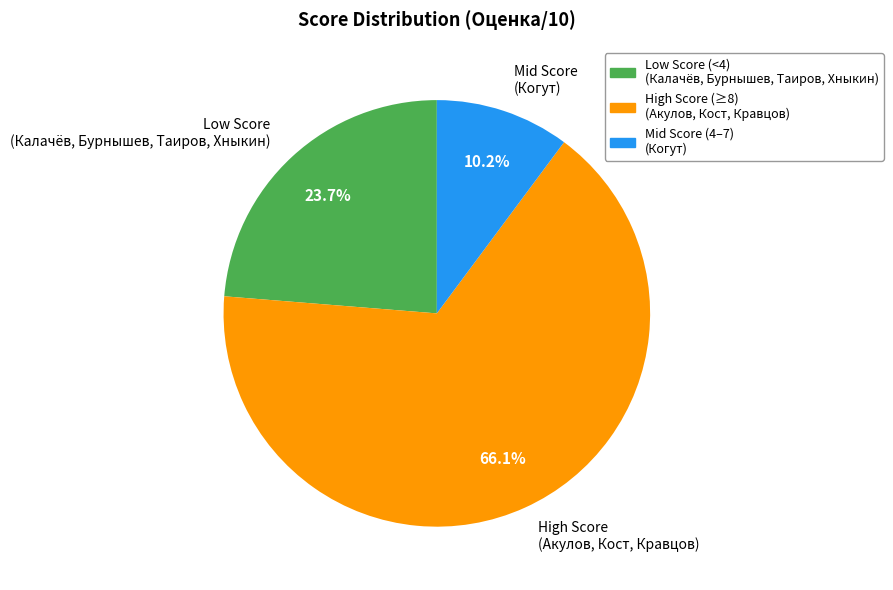

How many slices are in this pie chart?

3